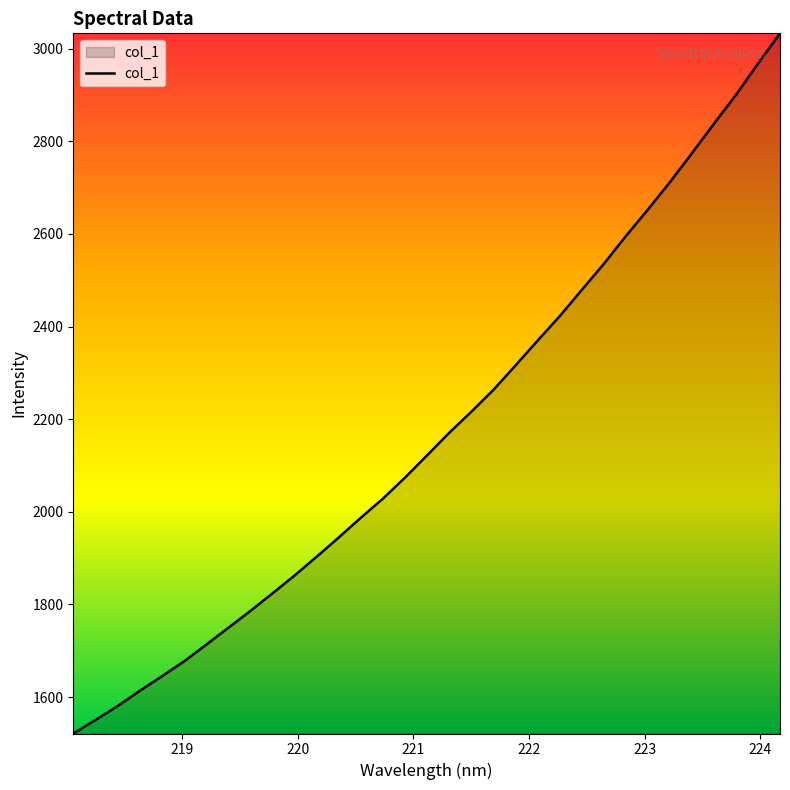

What is the greatest value displayed?

3033.0